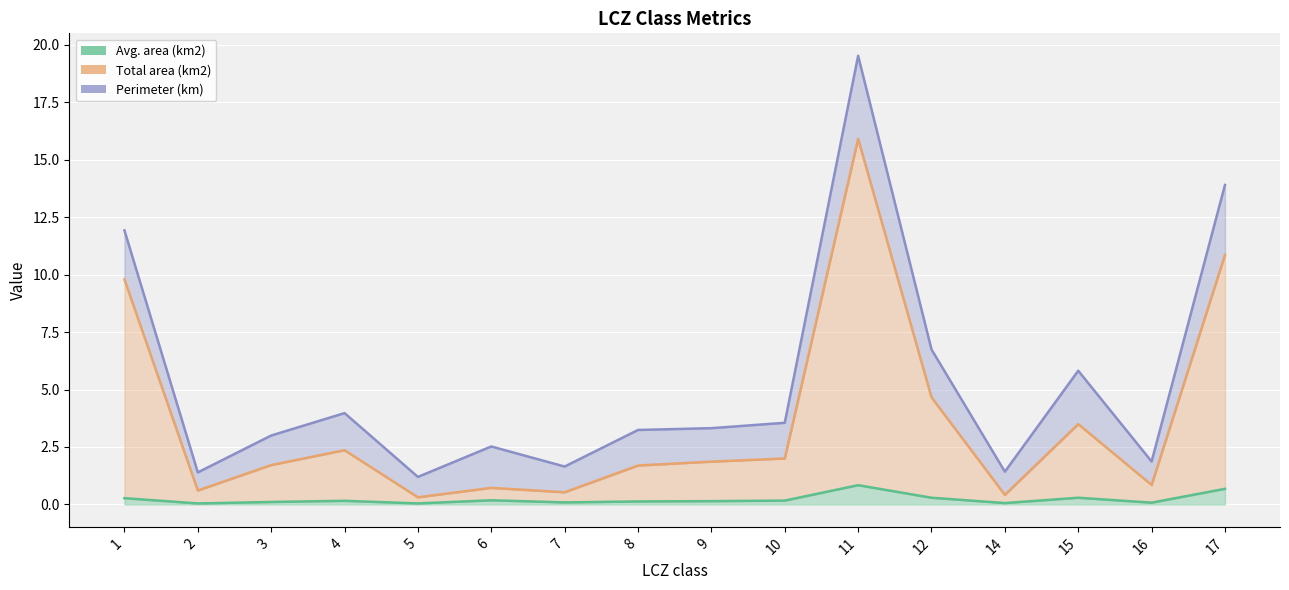

Is it true that Avg. area (km2) equals 0.3 at 4?

False